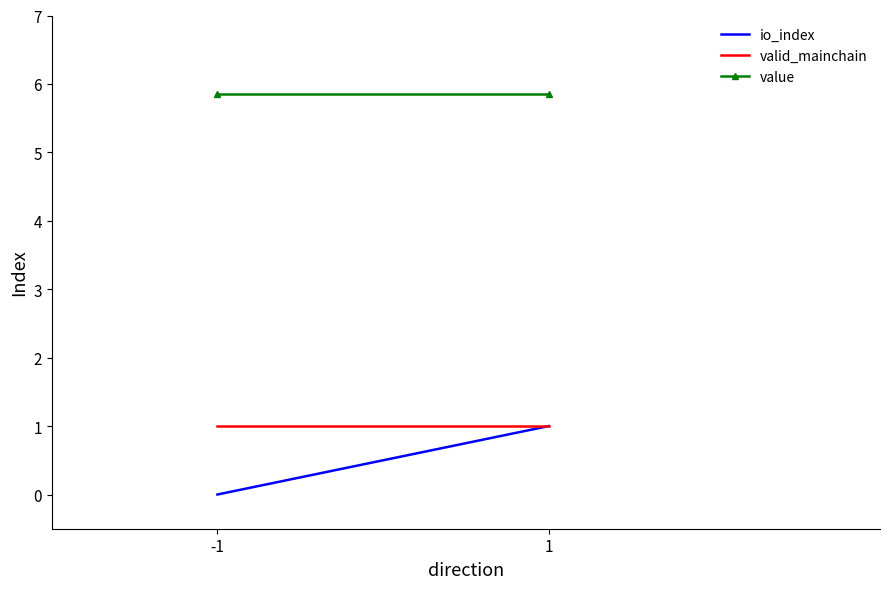

Which series changed the most between -1 and 1?

io_index